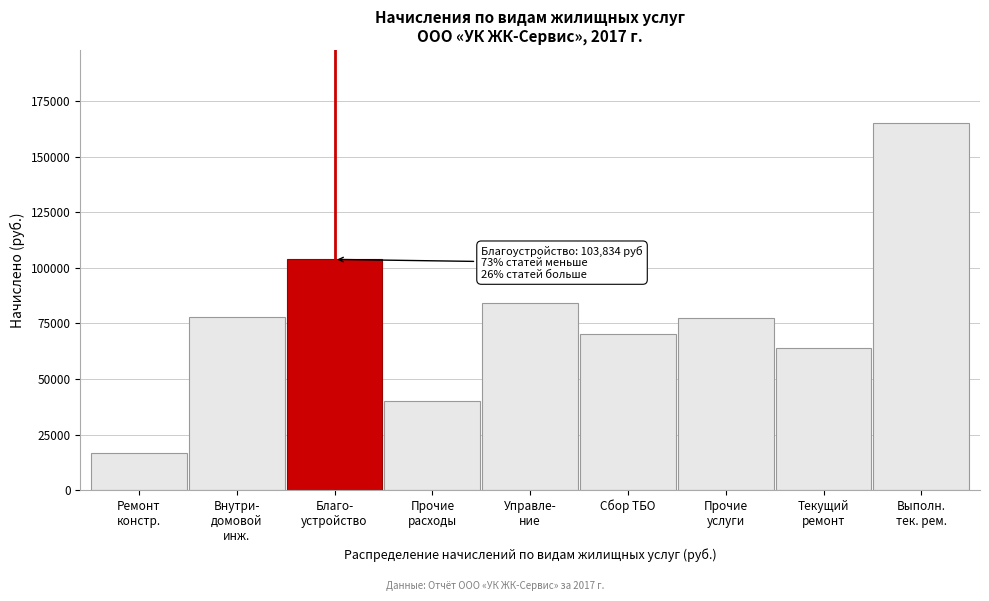

True or false: the data shows 70287.4 at Сбор ТБО.

True